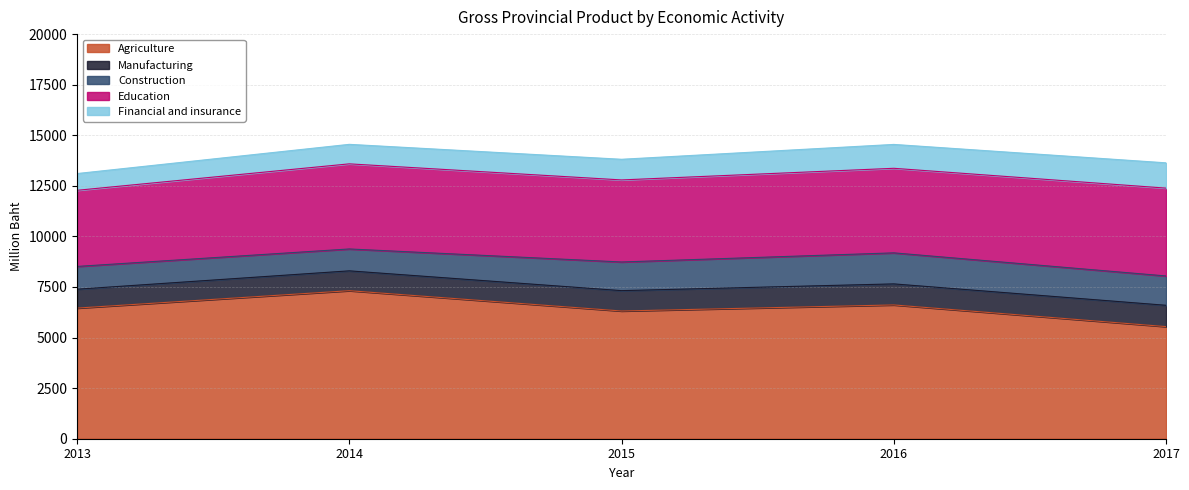

What are all the series names shown in the legend?

Agriculture, Manufacturing, Construction, Education, Financial and insurance